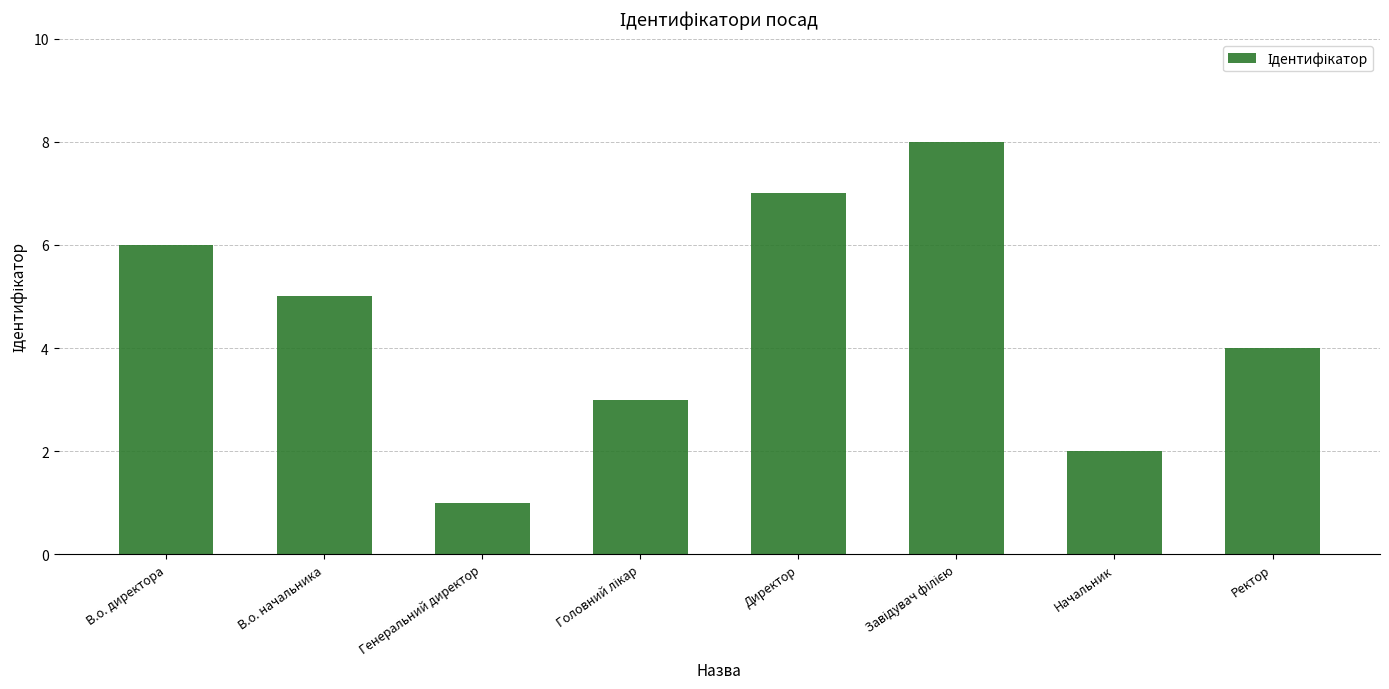

How many bars are there in total?

8